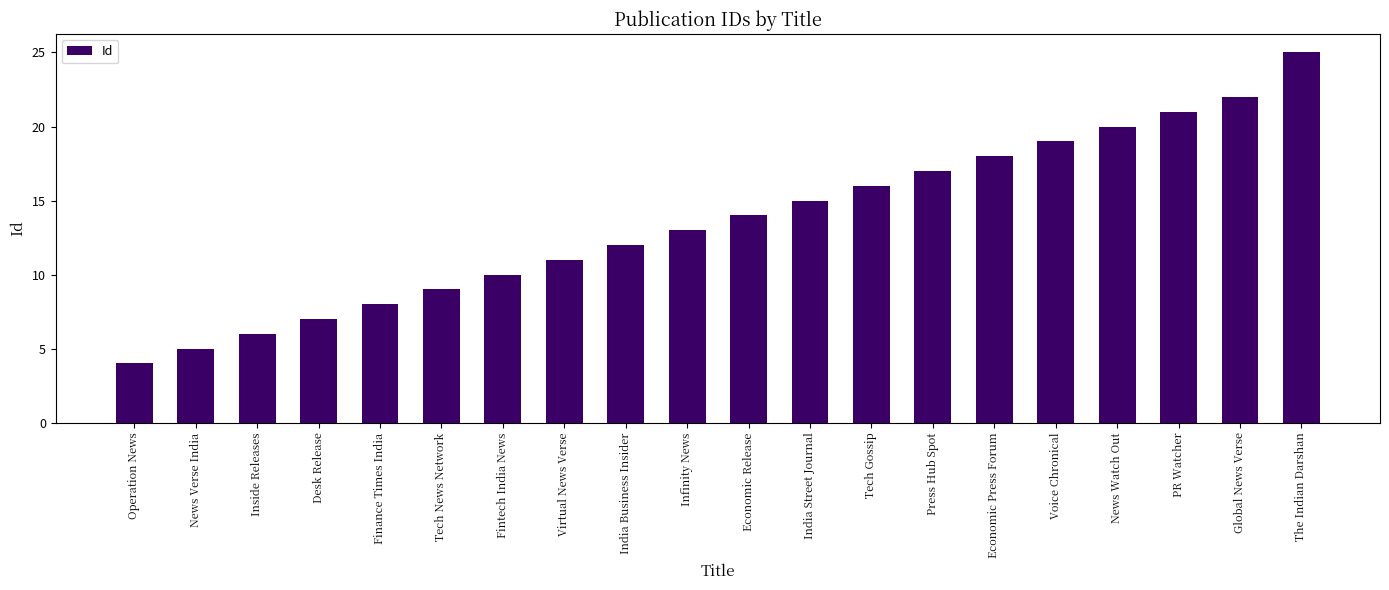

What is the label of the 15th bar from the right?

Tech News Network